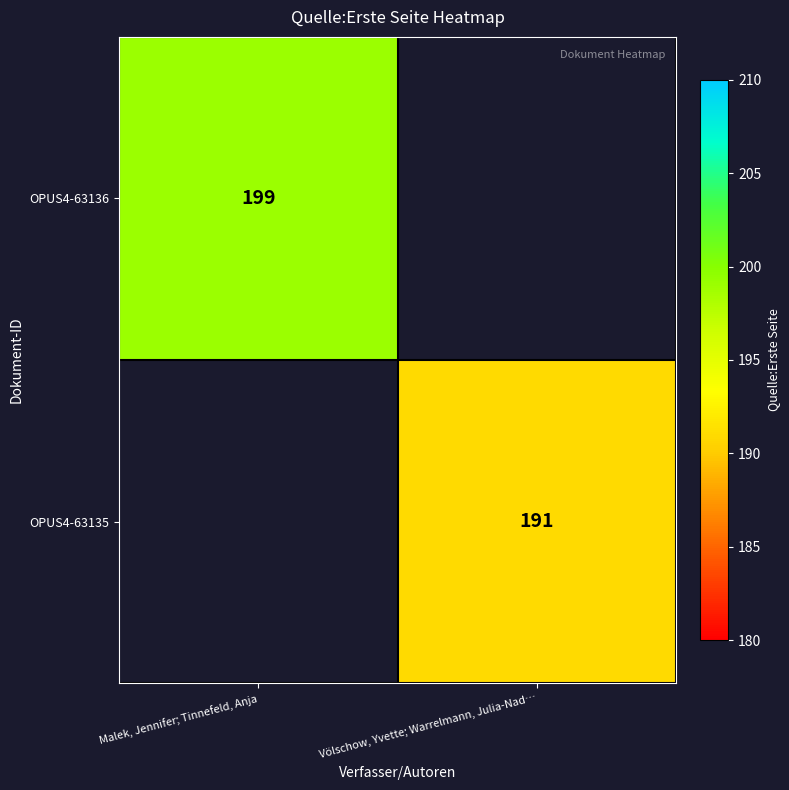

Is it true that OPUS4-63135 equals 191 at Völschow, Yvette; Warrelmann, Julia-Nad…?

True